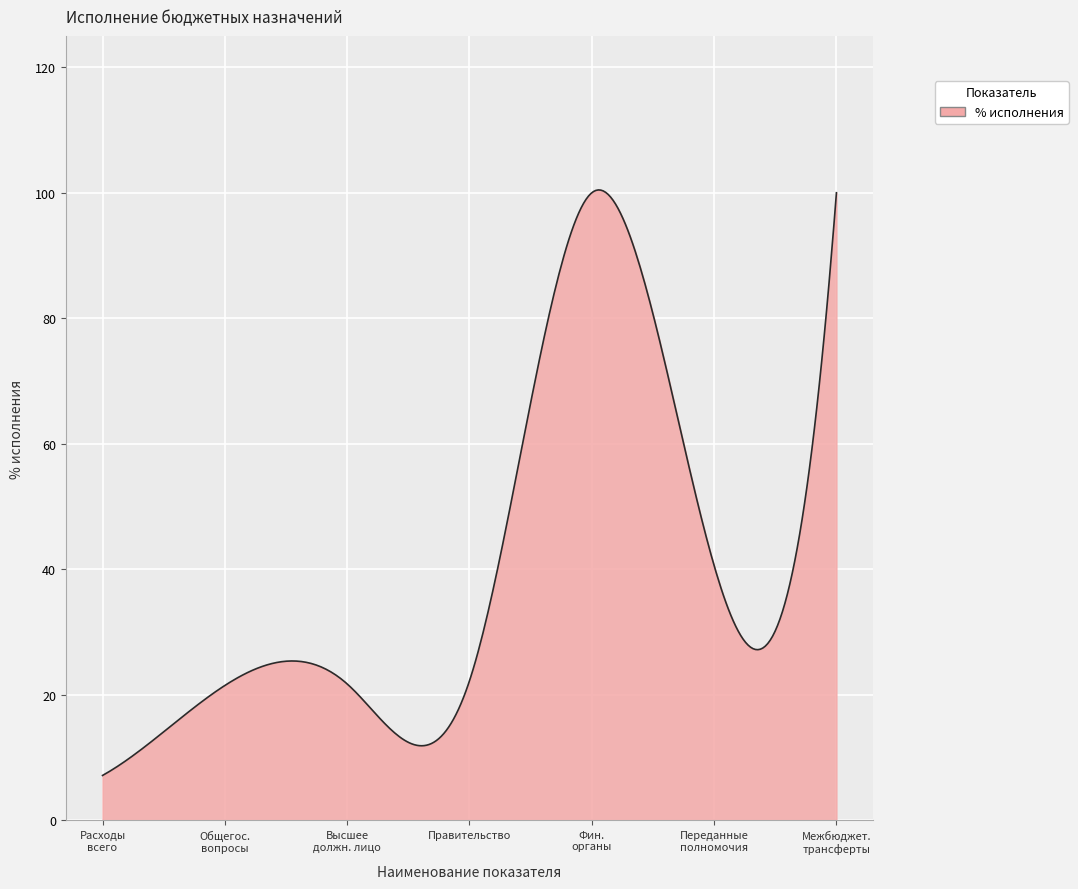

What is the smallest value displayed?

7.1